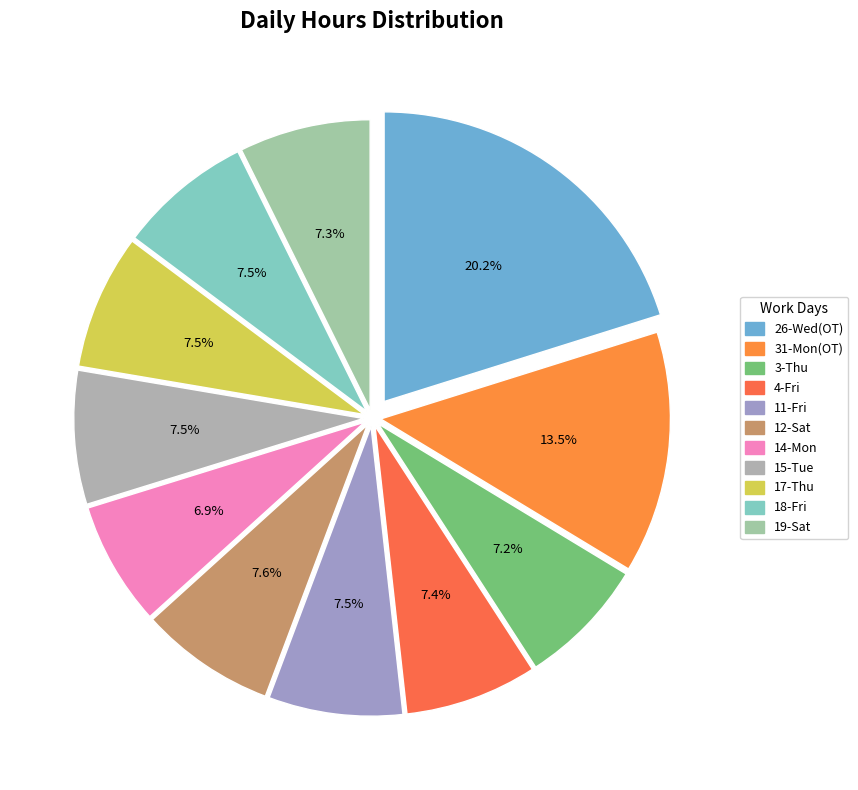

How many slices are in this pie chart?

11